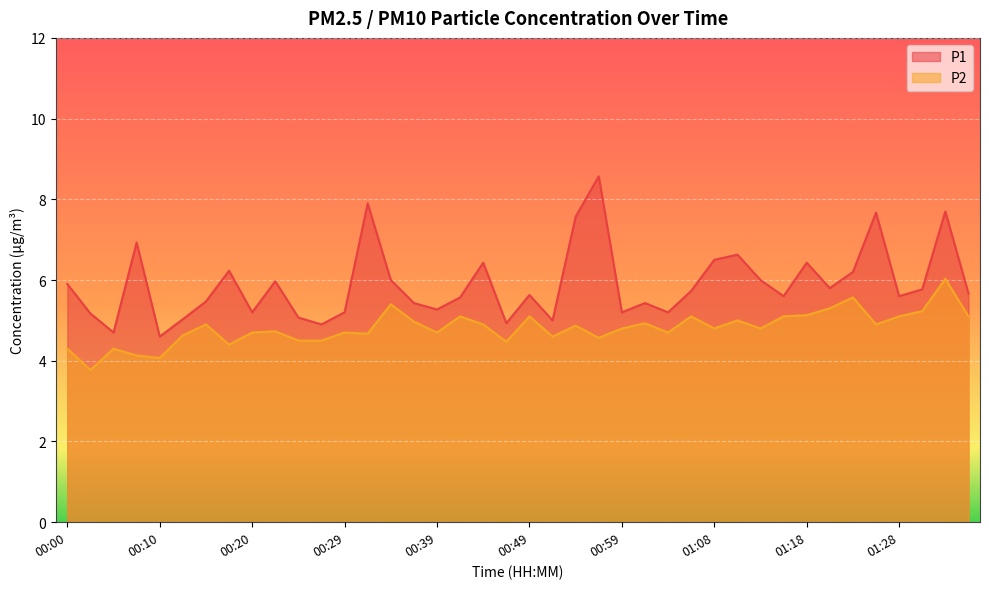

What is the minimum value for P2?

3.8